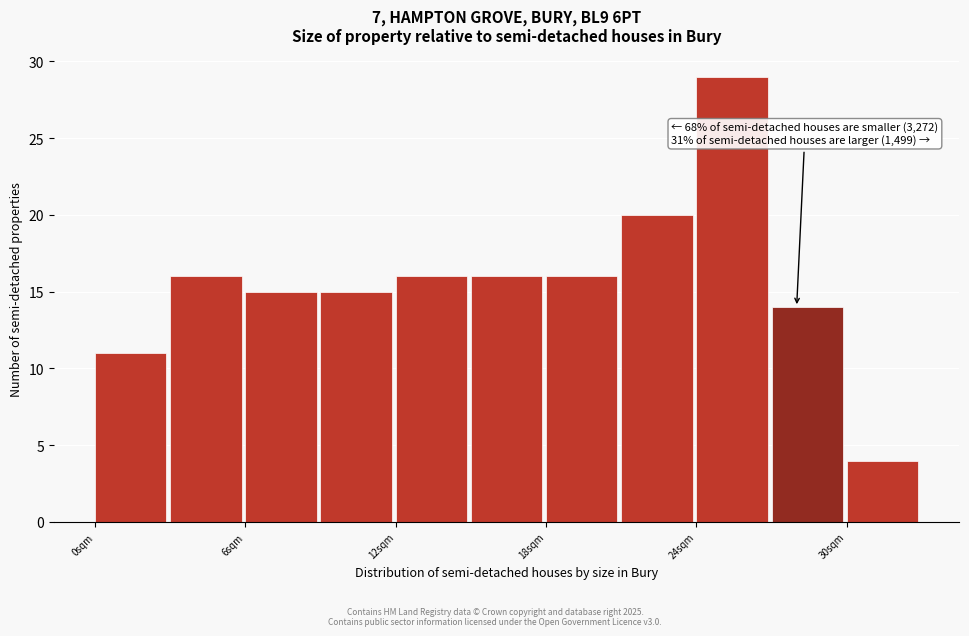

Read against the x-axis, roughly where is the centre of the tallest bar?

25